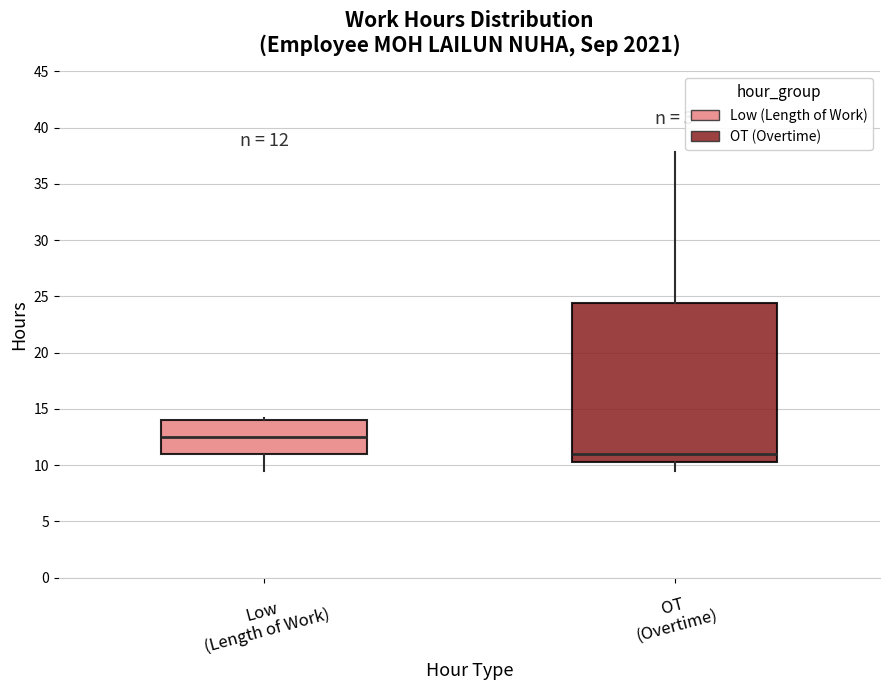

Comparing the boxes themselves (not the whiskers), which one is the tallest?

OT (Overtime)